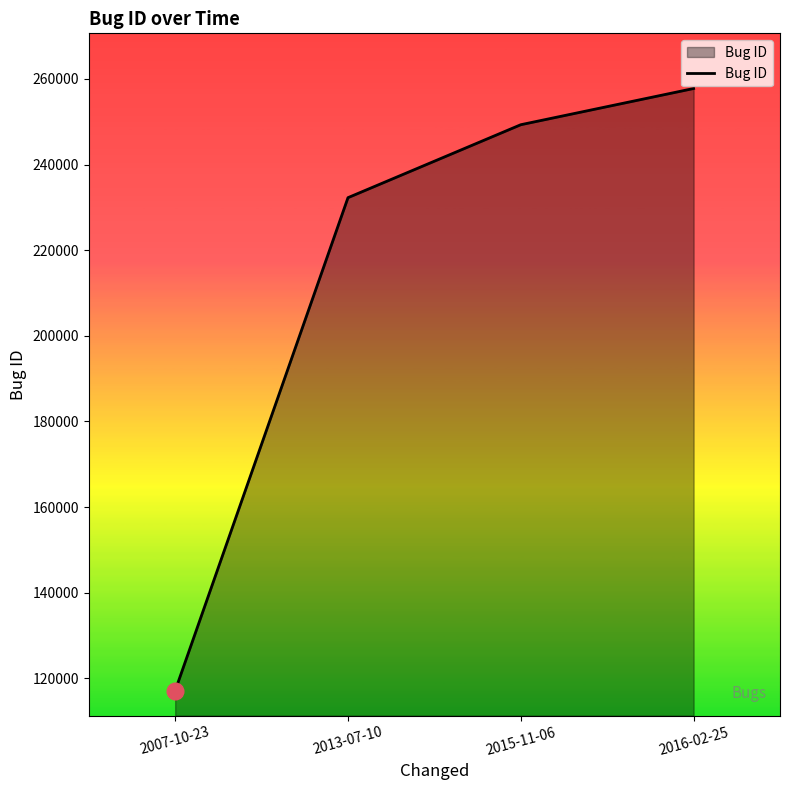

Read the value at 2016-02-25, to the nearest 50.

257750